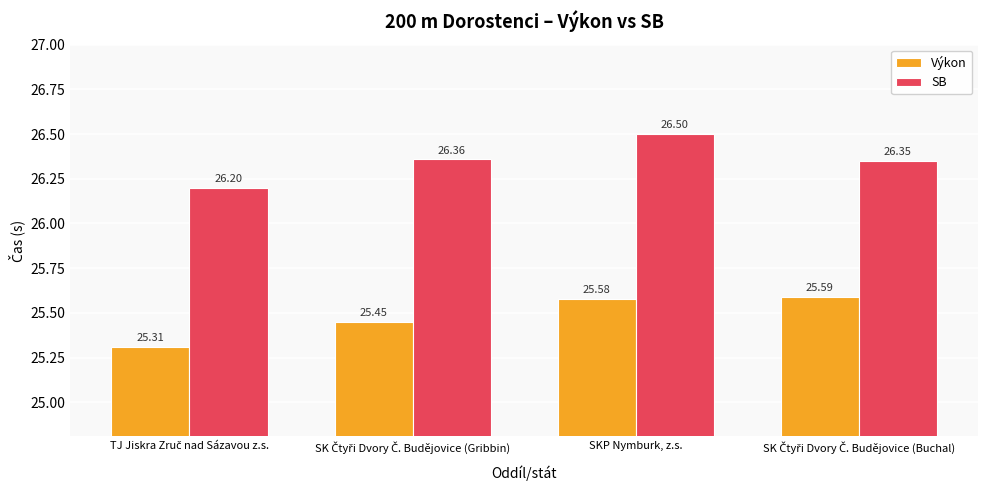

Which series has the widest spread of values?

SB